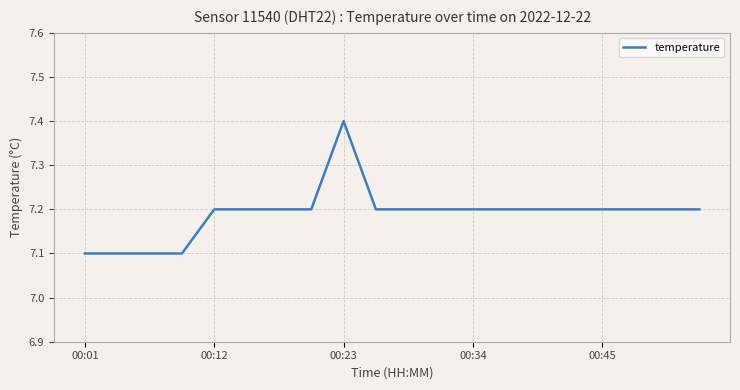

What is the maximum value shown in the chart?

7.4